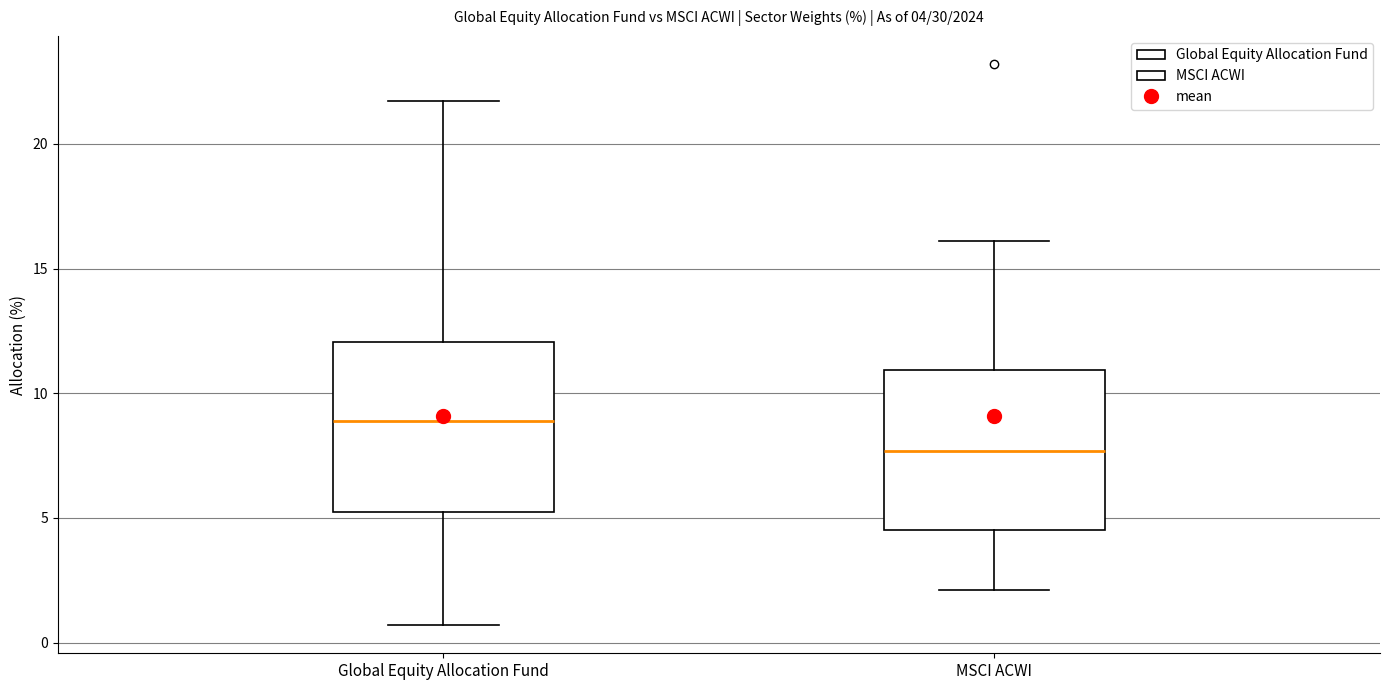

Which box's median line is the lowest?

MSCI ACWI